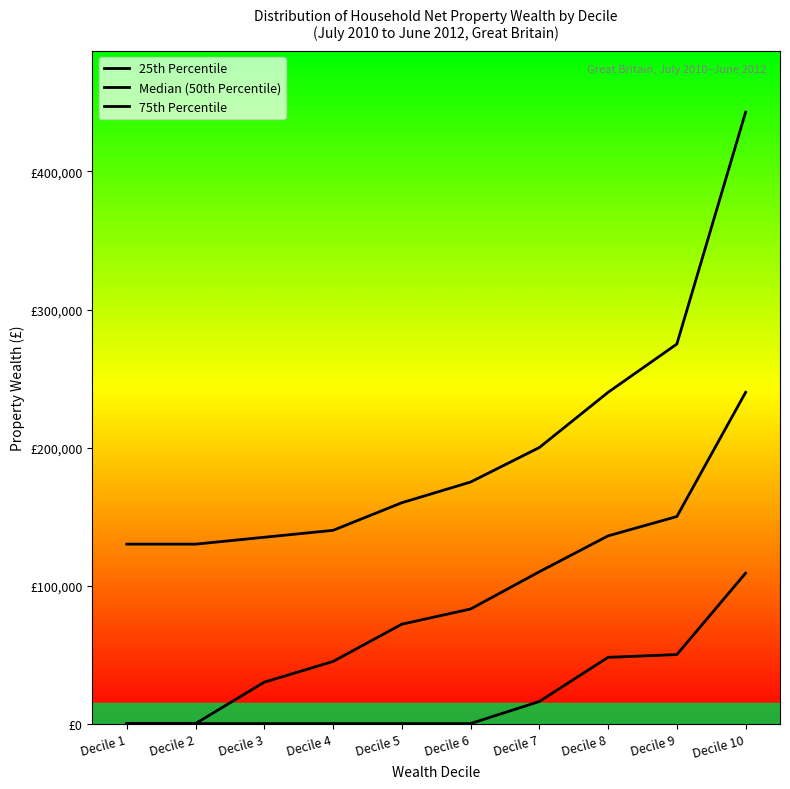

Does the chart display data point markers on the line(s)?

No